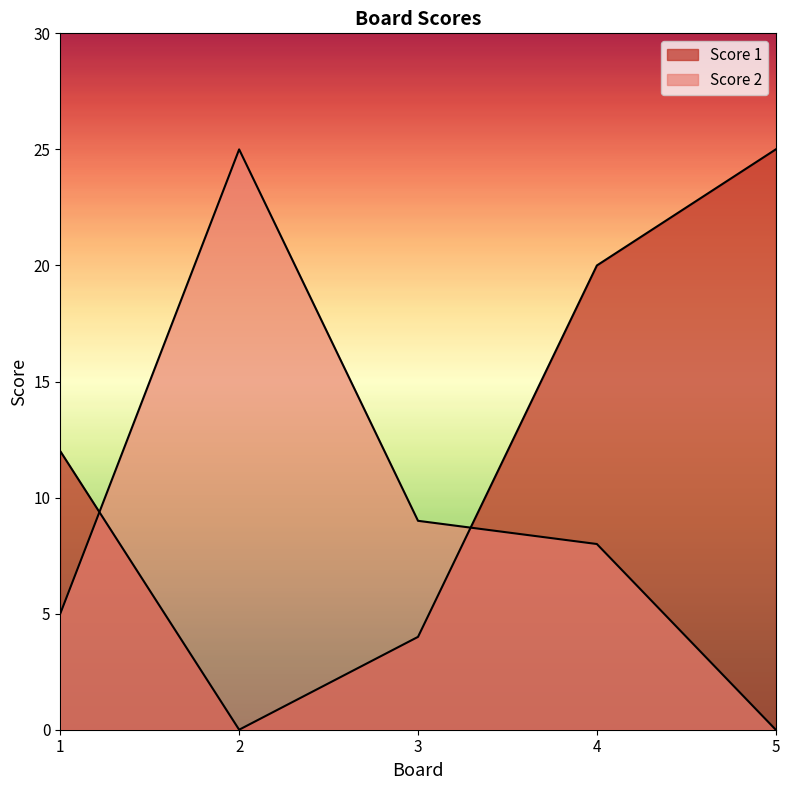

What is the average value of the Score 1 series?

12